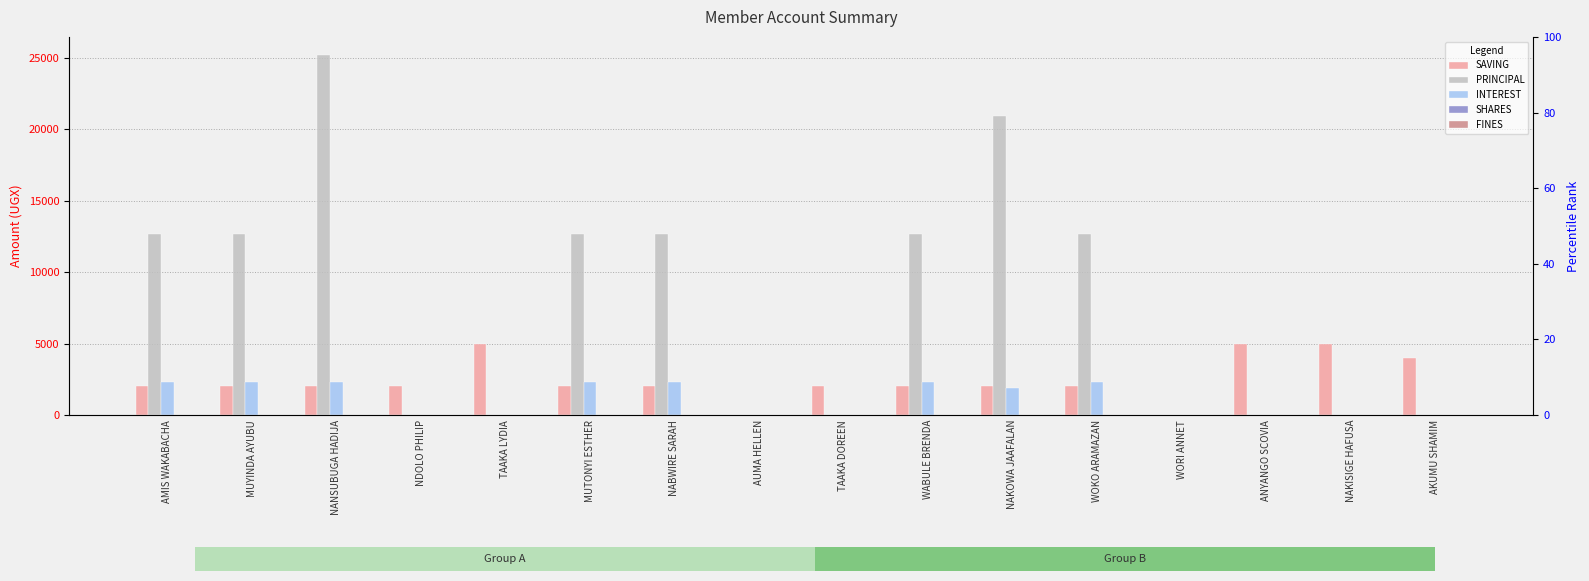

Reading right to left, transcribe all the data shown in this chart.

SAVING: 4000	5000	5000	0	2000	2000	2000	2000	0	2000	2000	5000	2000	2000	2000	2000
PRINCIPAL: 0	0	0	0	12700	20900	12700	0	0	12700	12700	0	0	25200	12700	12700
INTEREST: 0	0	0	0	2300	1900	2300	0	0	2300	2300	0	0	2300	2300	2300
SHARES: 0	0	0	0	0	0	0	0	0	0	0	0	0	1	0	0
FINES: 0	0	0	0	0	0	0	0	0	0	0	0	0	0	0	0